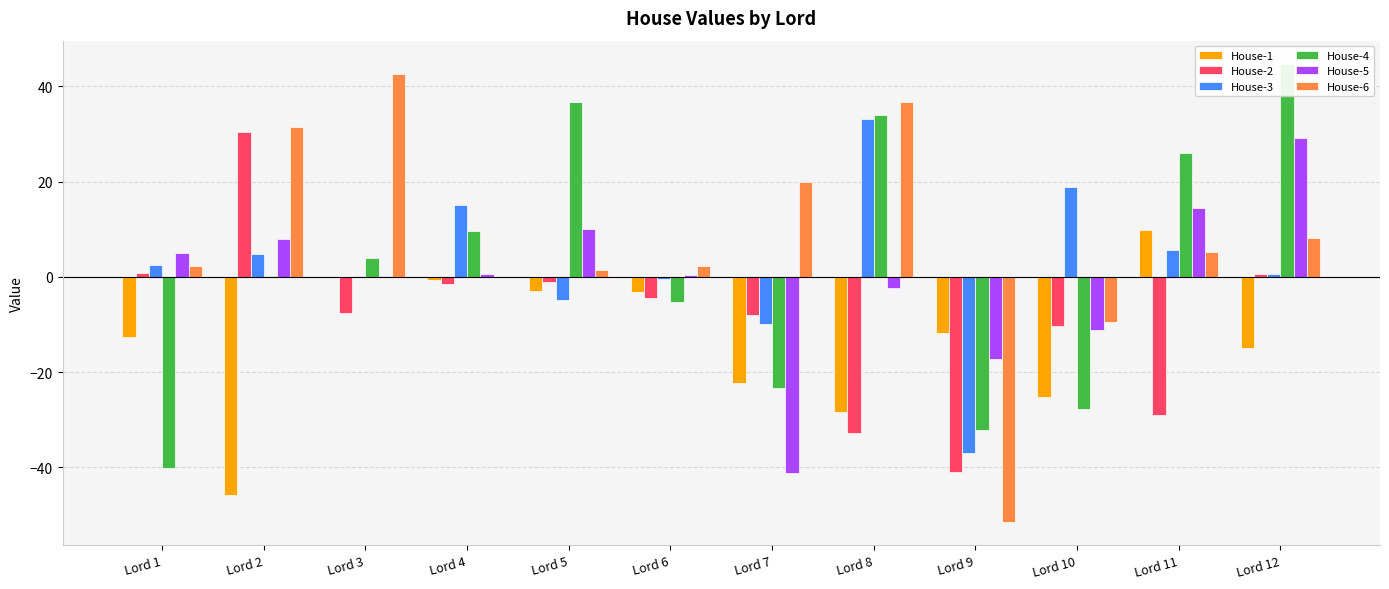

Rank the series by their maximum value, from lowest to highest.

House-1, House-5, House-2, House-3, House-6, House-4